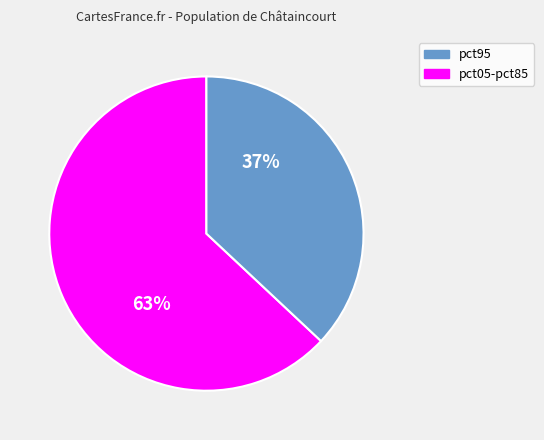

To the nearest percent, what is the average slice percentage?

50%